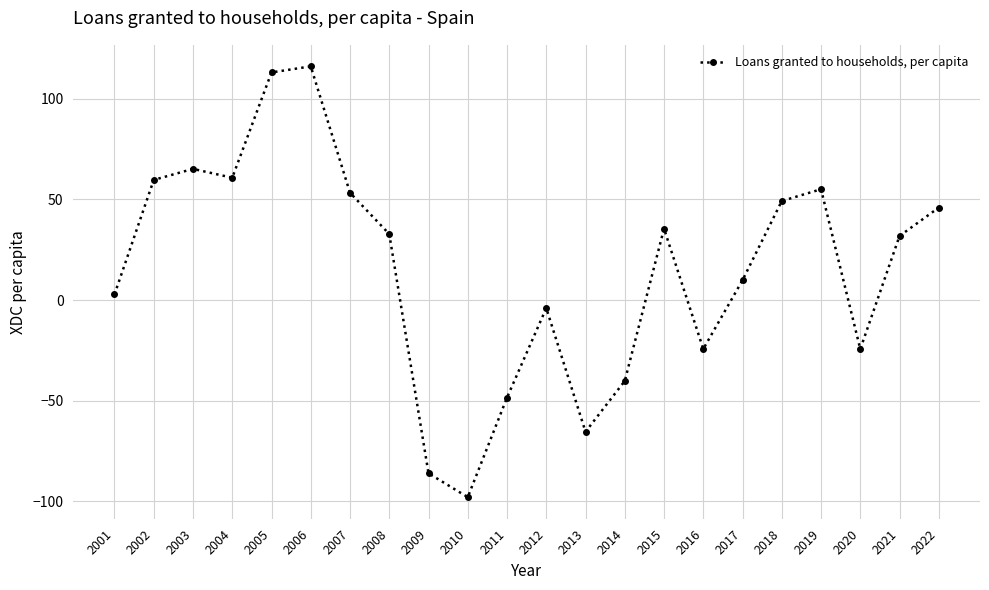

What is the maximum value shown in the chart?

116.1